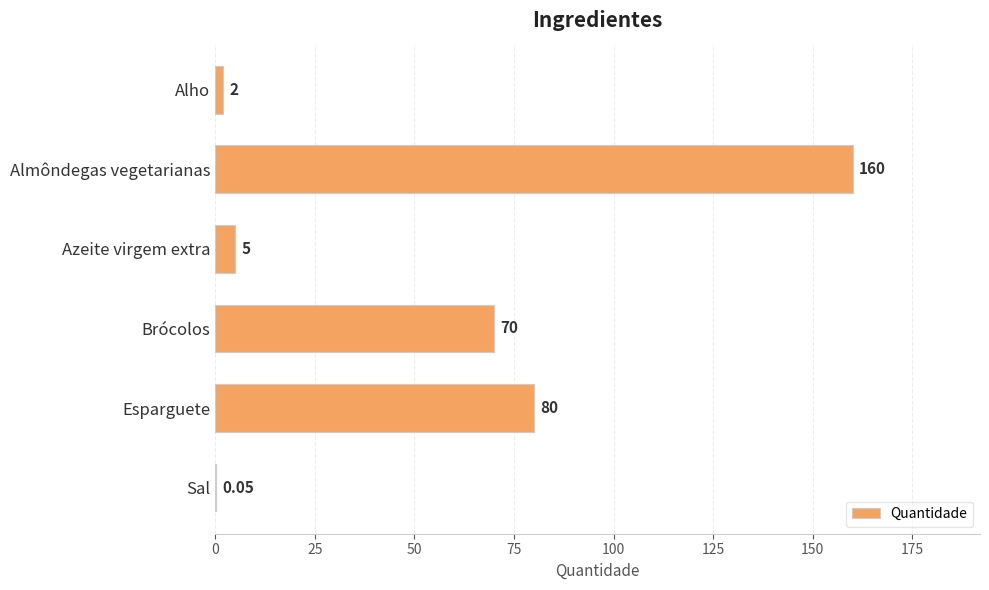

Approximately how many times larger is the value at Brócolos compared to Esparguete?

0.9